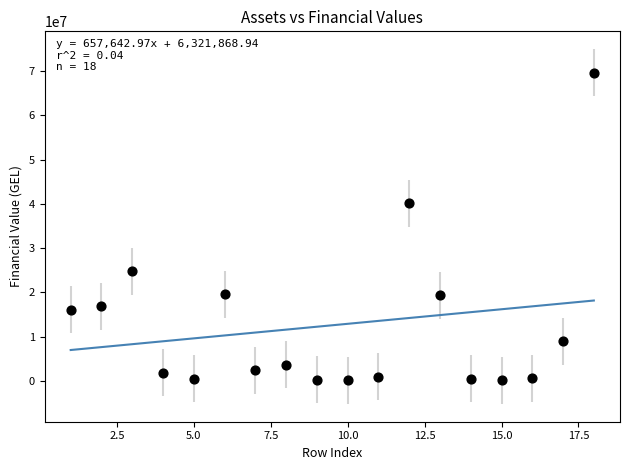

What is the range of Y values (max minus min)?

69553839.2